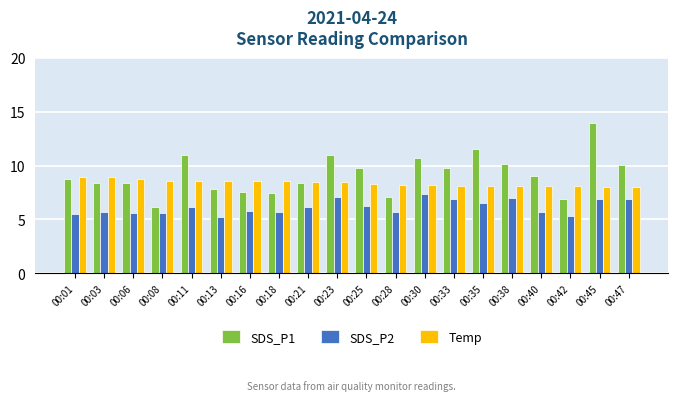

Is the value of Temp at 00:16 greater than the value of SDS_P2 at 00:45?

Yes